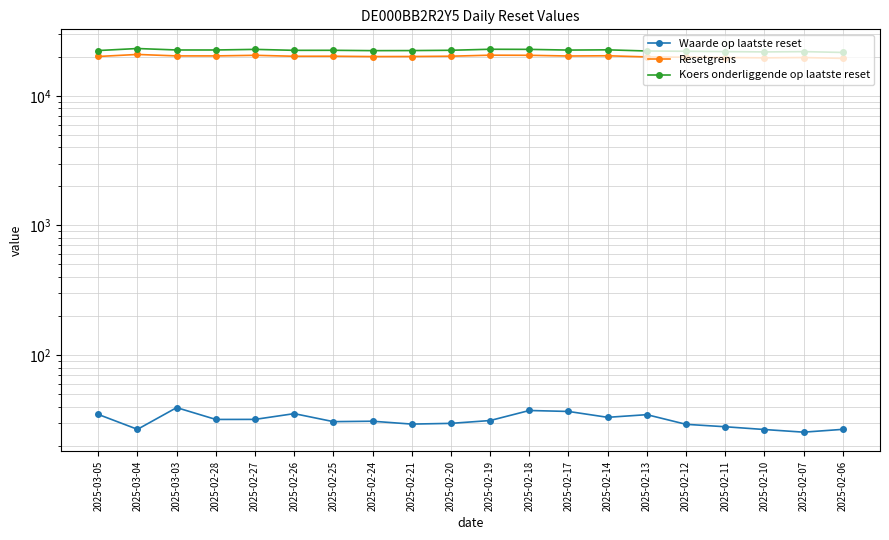

Which series has the widest spread of values?

Koers onderliggende op laatste reset